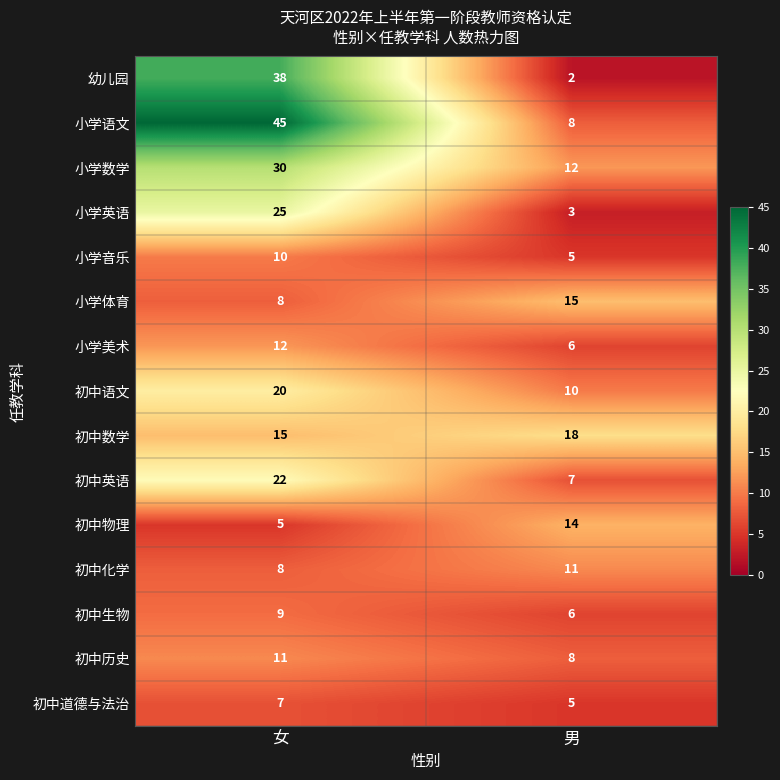

List the labels in order of 初中化学 value, smallest first.

女, 男